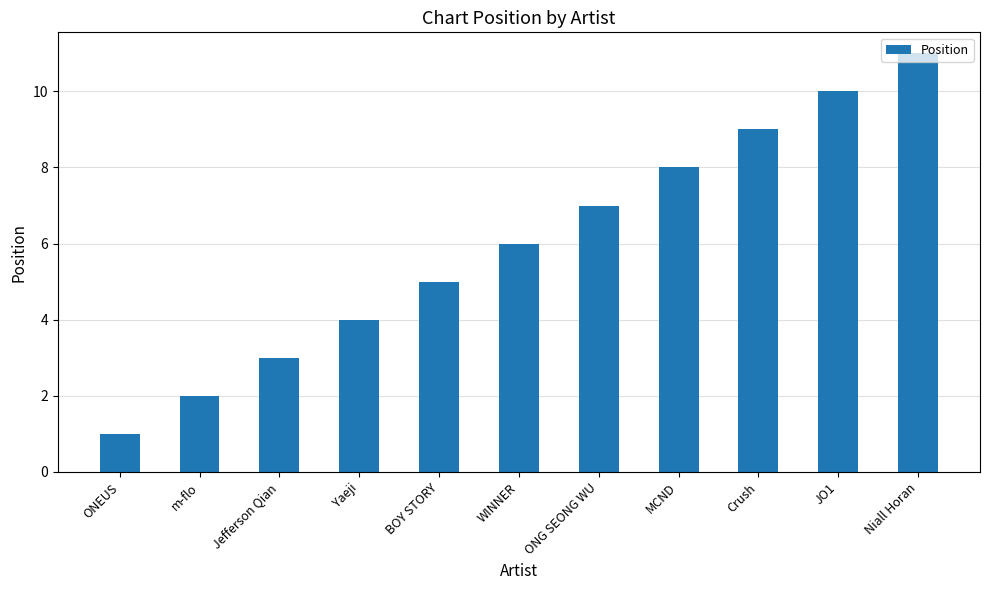

Reading right to left, extract all data points from this chart.

Niall Horan=11	JO1=10	Crush=9	MCND=8	ONG SEONG WU=7	WINNER=6	BOY STORY=5	Yaeji=4	Jefferson Qian=3	m-flo=2	ONEUS=1